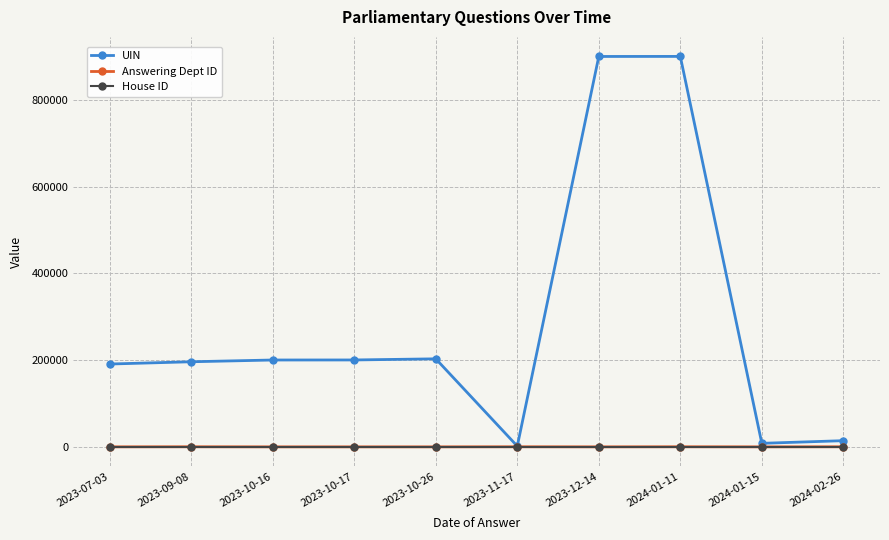

What is the smallest value displayed?

1